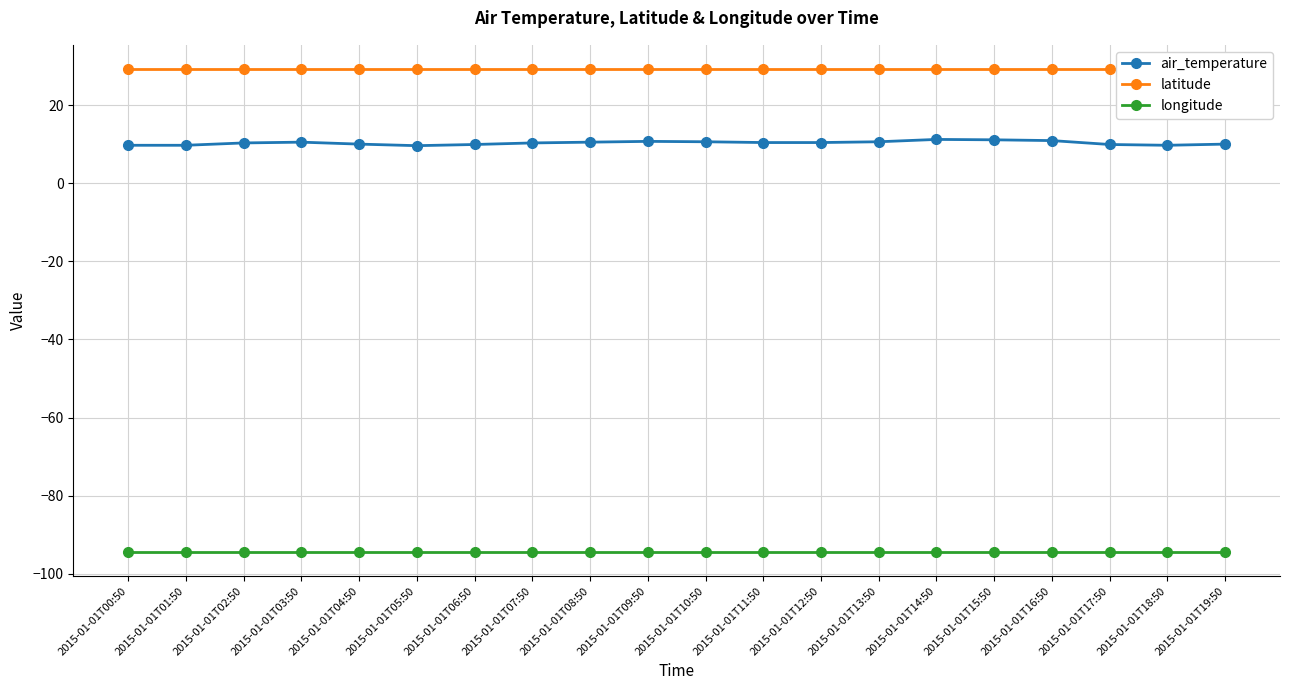

Is it true that latitude equals 29.2 at 2015-01-01T05:50?

True